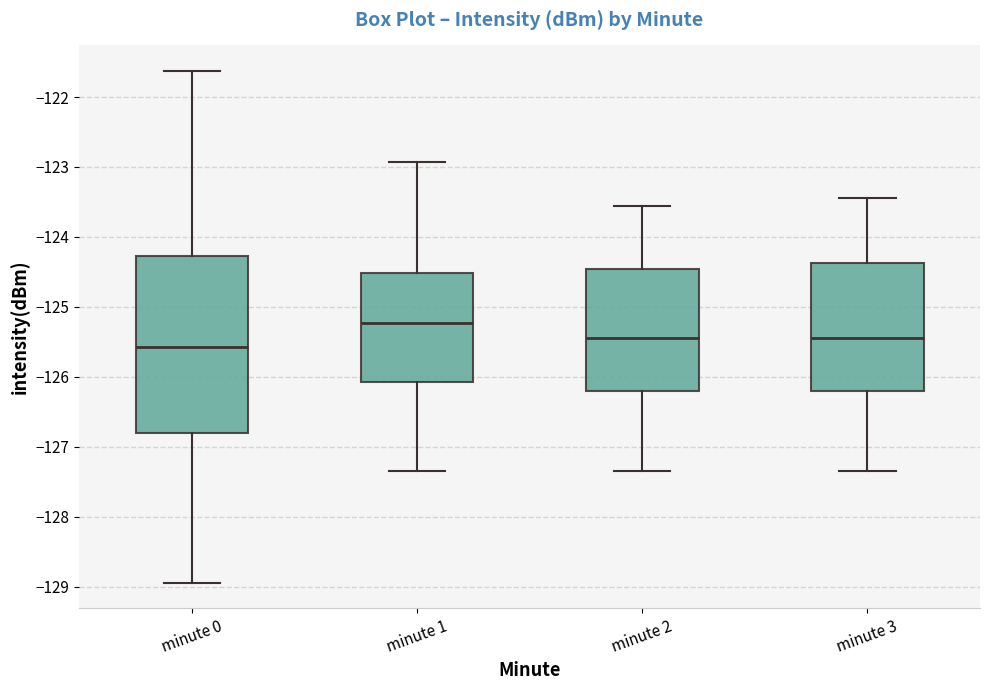

Which box is the tallest, from its lower edge to its upper edge?

minute 0